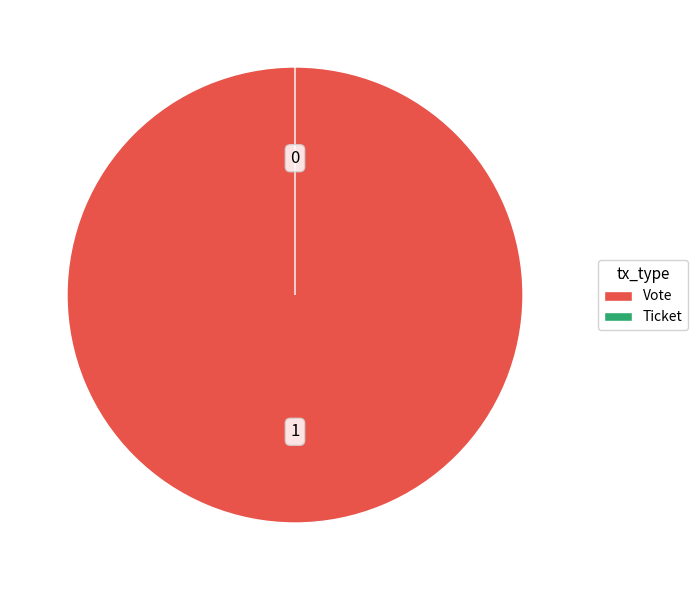

What is the change in value from Vote to Ticket?

-1